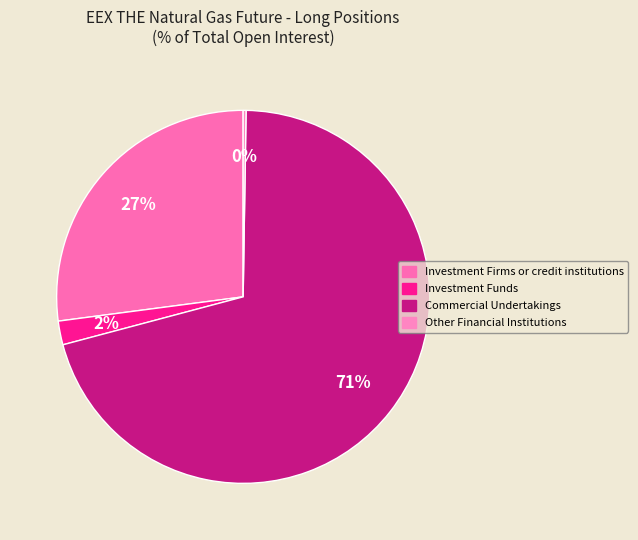

Count the number of slices in the pie.

4